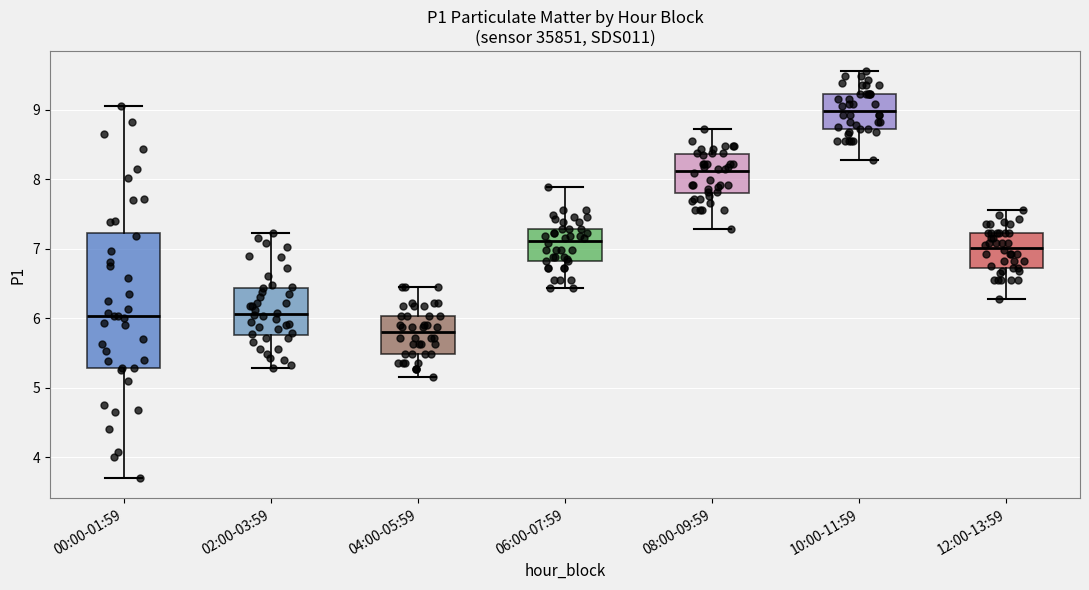

Which box's median line is the lowest?

04:00-05:59